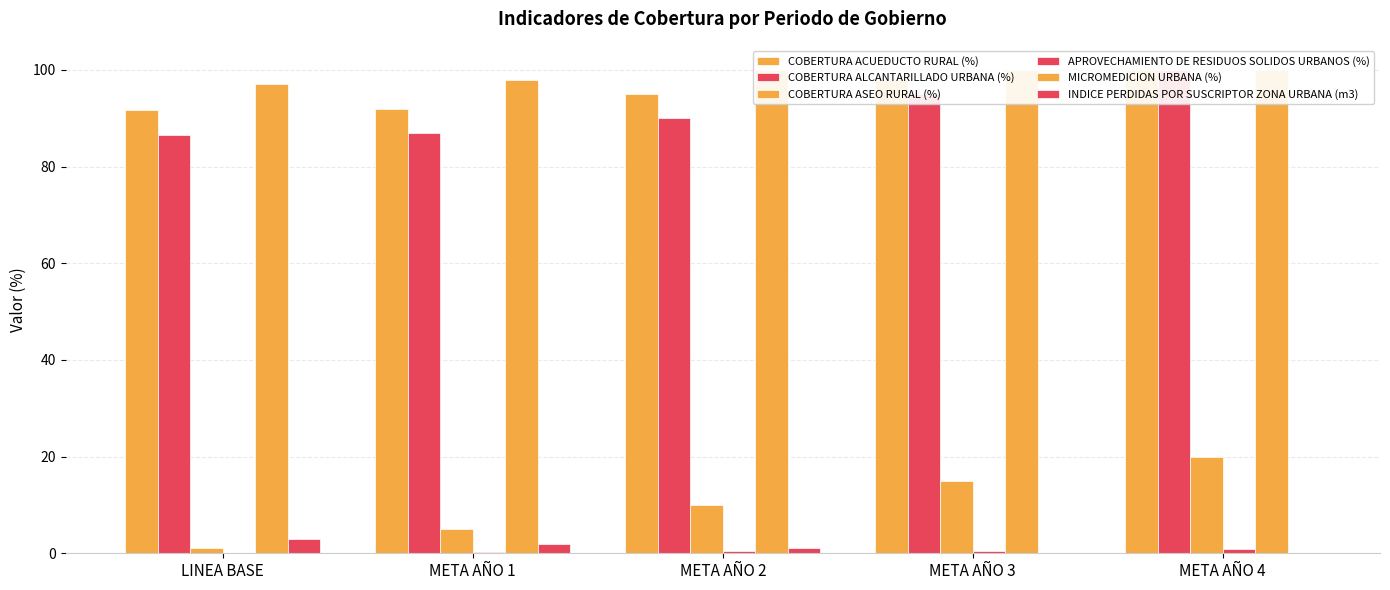

How many bars are there in total?

30